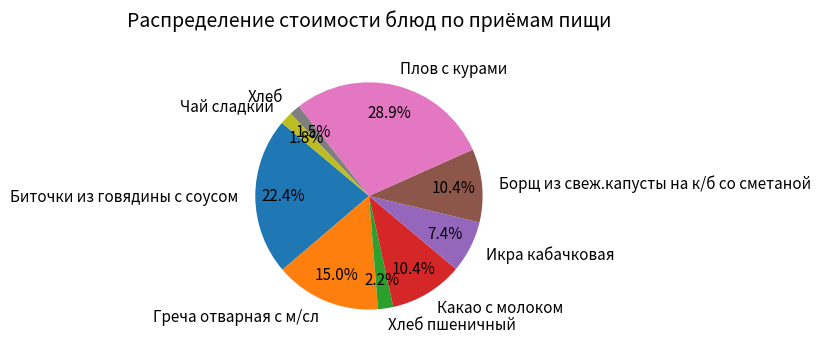

To the nearest percent, what is the difference between the largest and smallest slice percentages?

27%